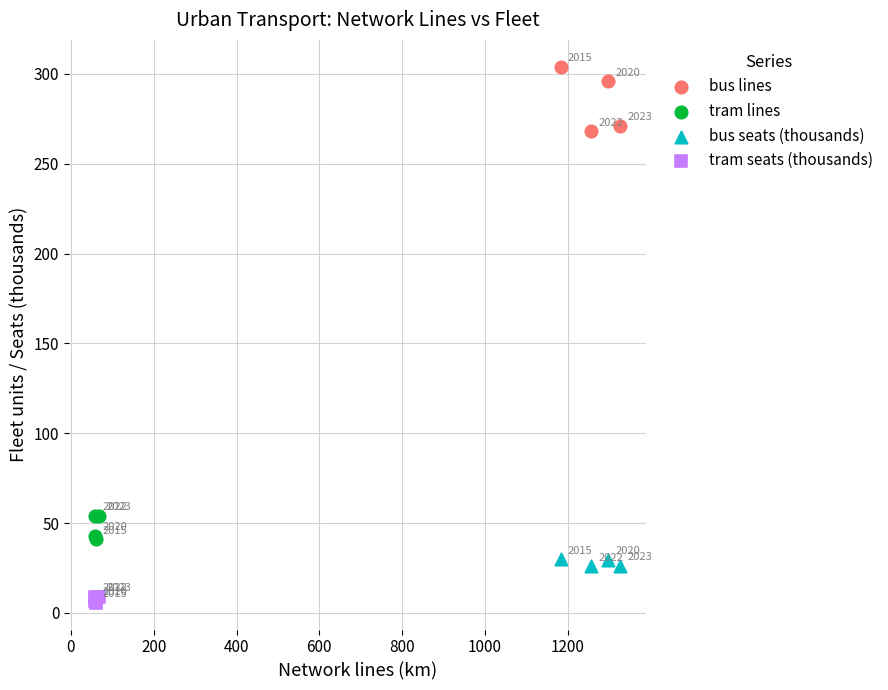

Which series has the widest spread of Y values?

bus lines